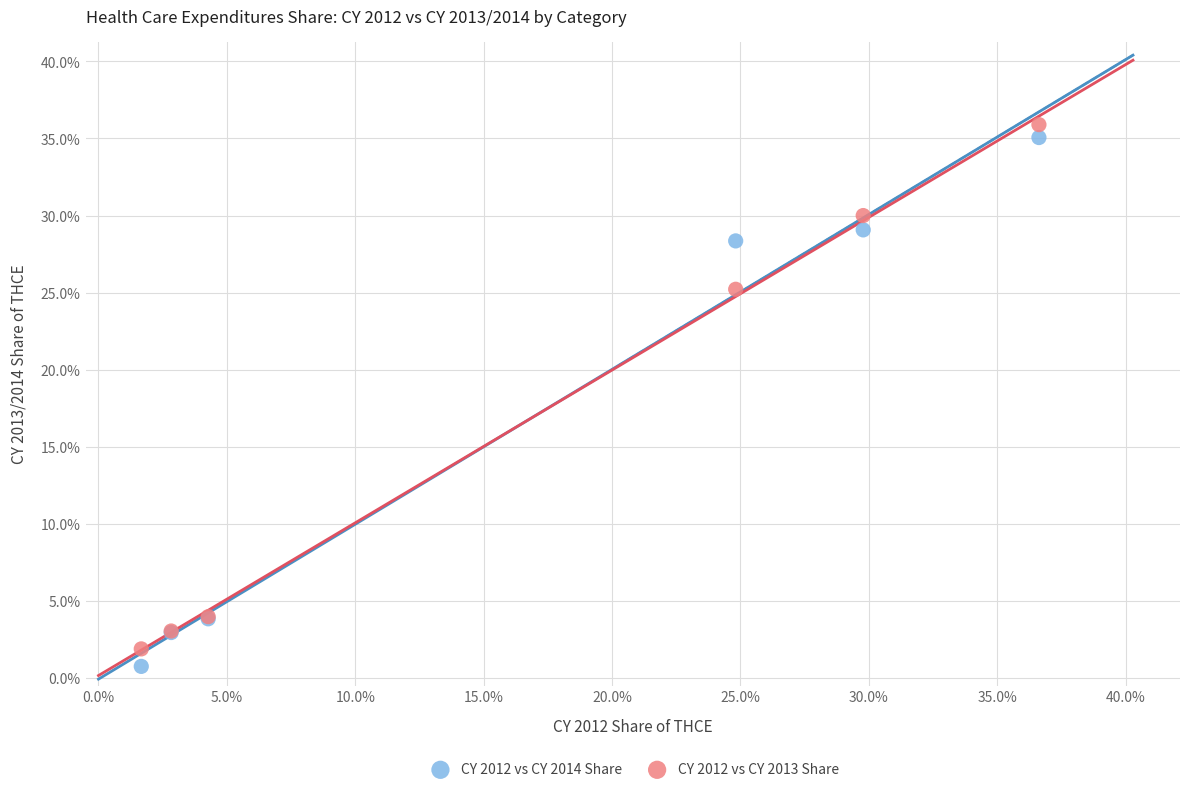

In the CY 2012 vs CY 2014 Share series, what Y value is closest to 17?

28.4